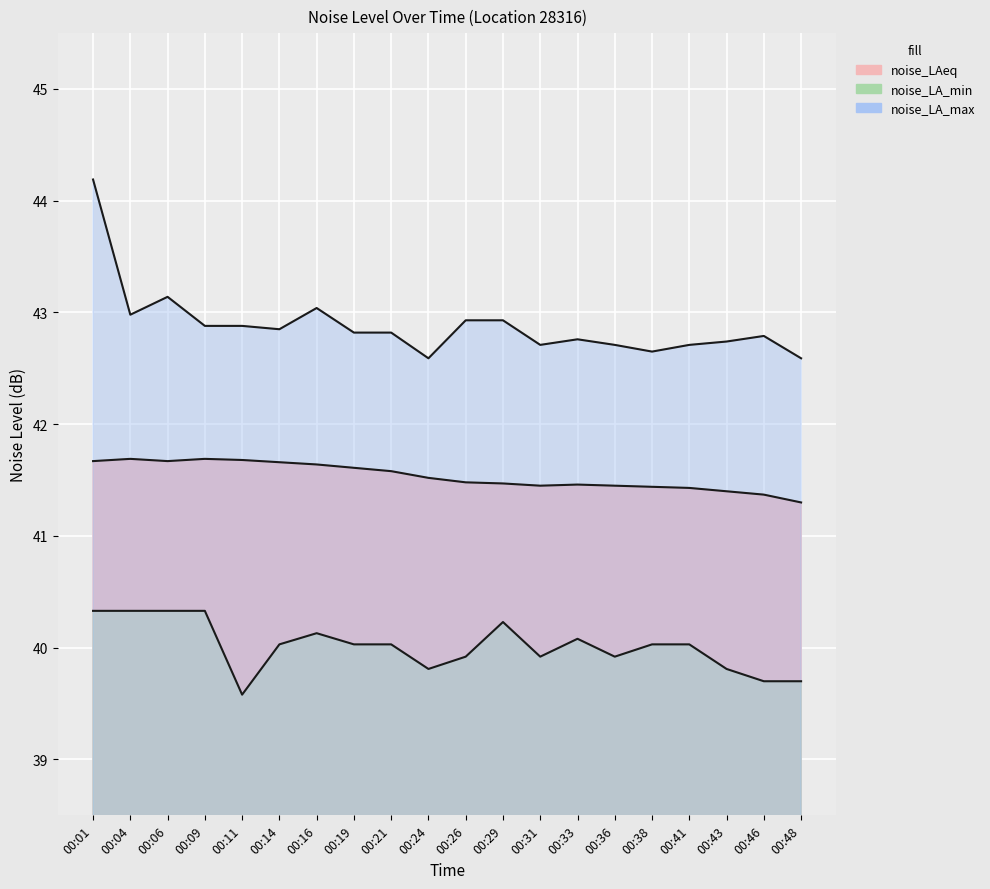

What is the spread (max minus min) of values at 00:06?

2.8